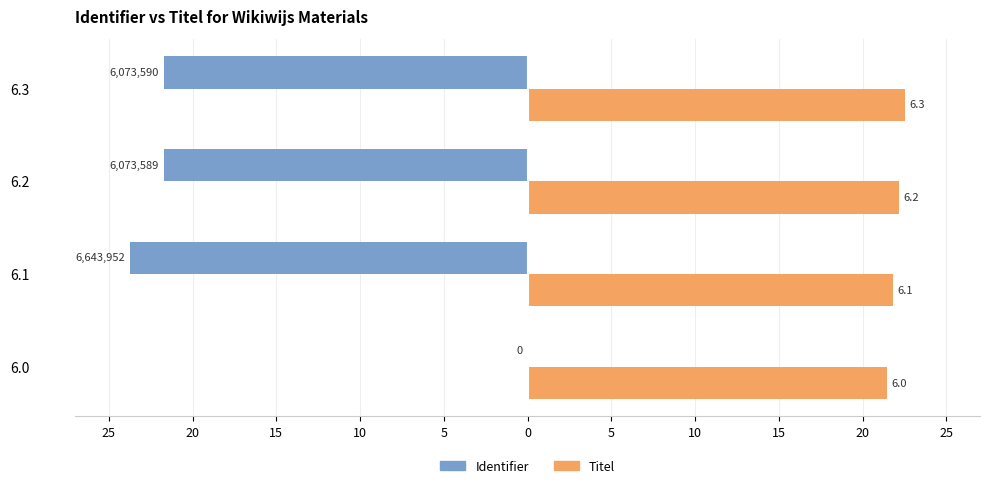

Which series has the widest spread of values?

Identifier